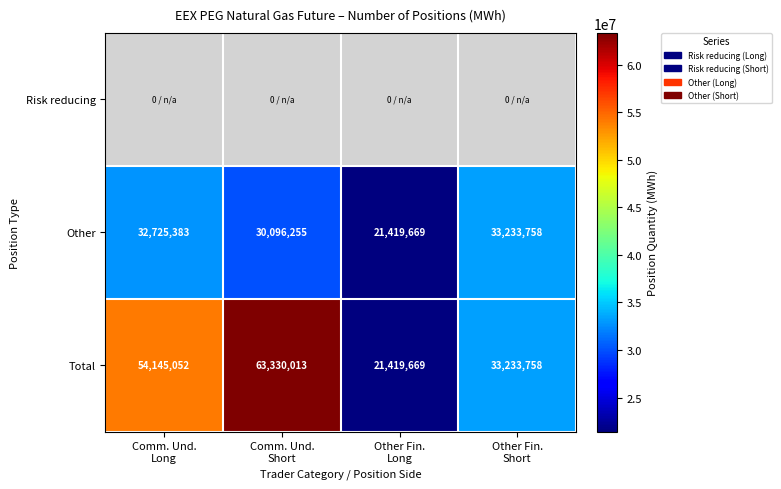

How many Total values are between 33233758 and 63330013?

3